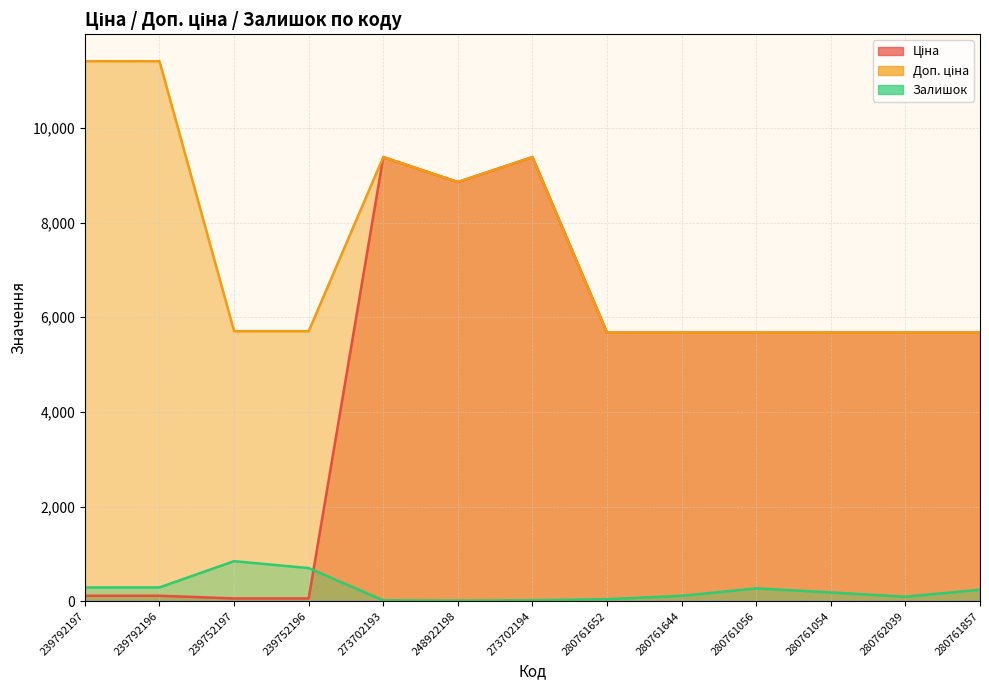

Which category has the lowest value in the Ціна series?

239752197